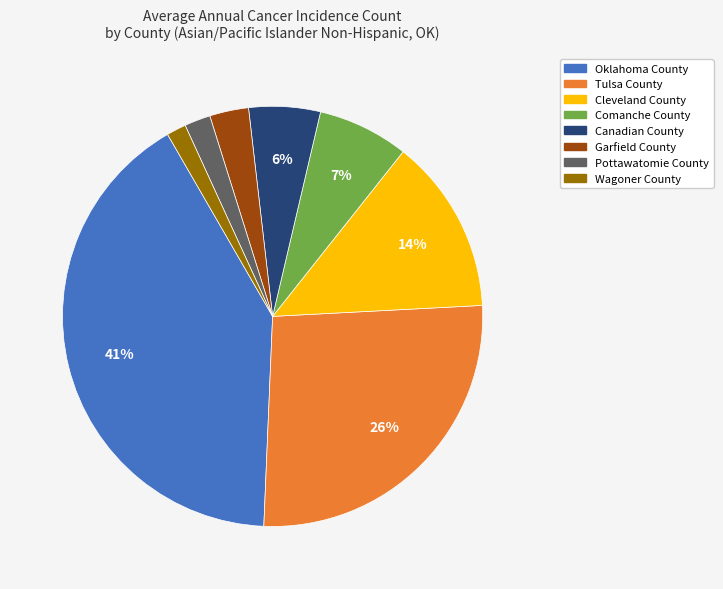

What is the largest slice in the pie chart?

Oklahoma County